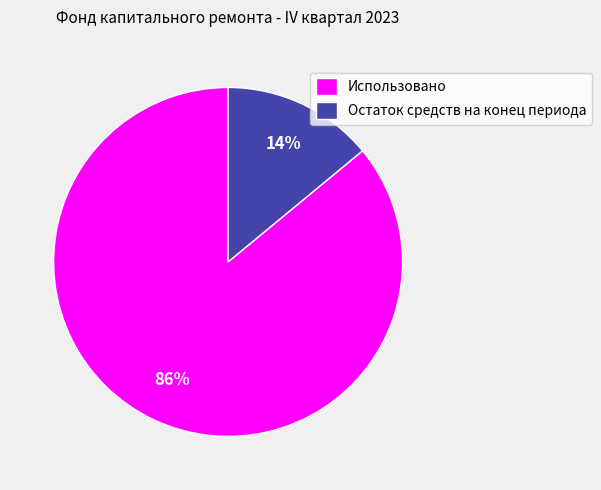

What is the ratio of the value at Использовано to the value at Остаток средств на конец периода?

6.1